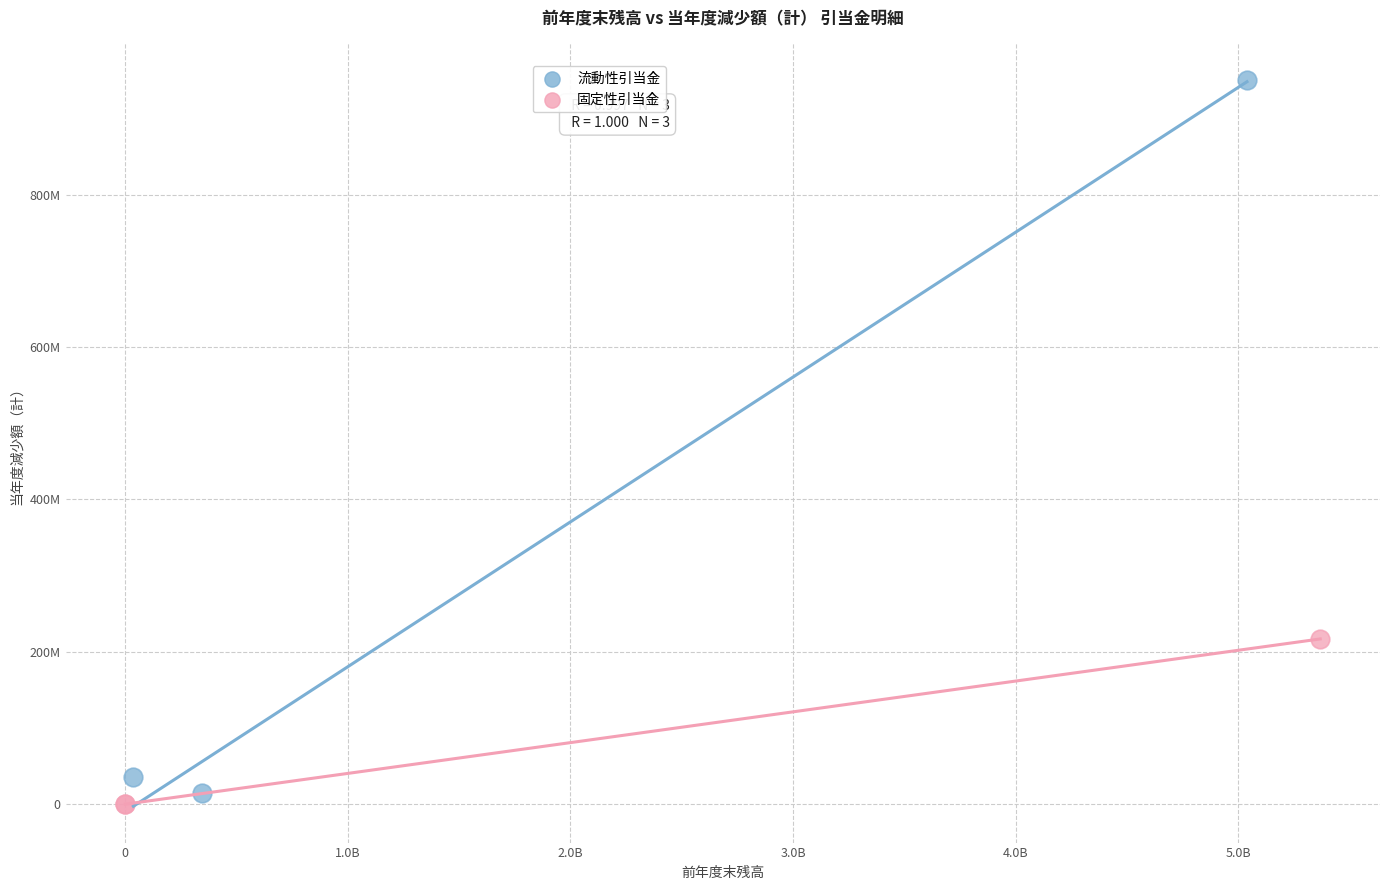

What are all the series names shown in the legend?

流動性引当金, 固定性引当金